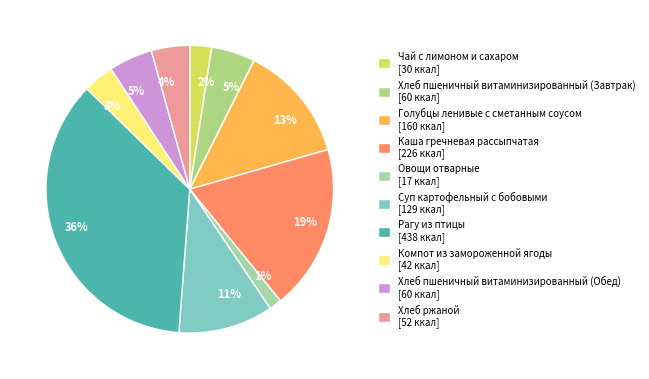

Is it true that Голубцы ленивые с сметанным соусом is 20% of the pie?

False